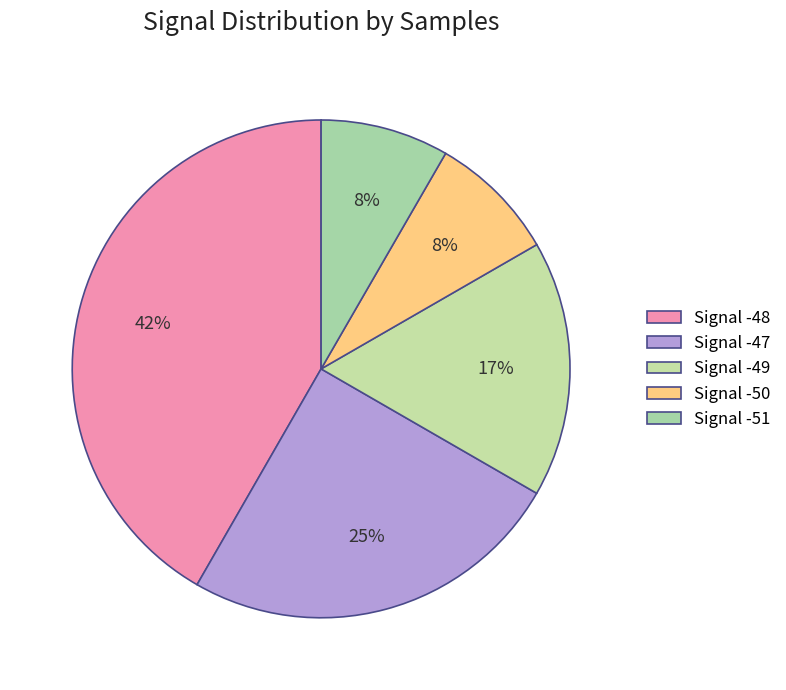

Does any single category account for the majority?

No